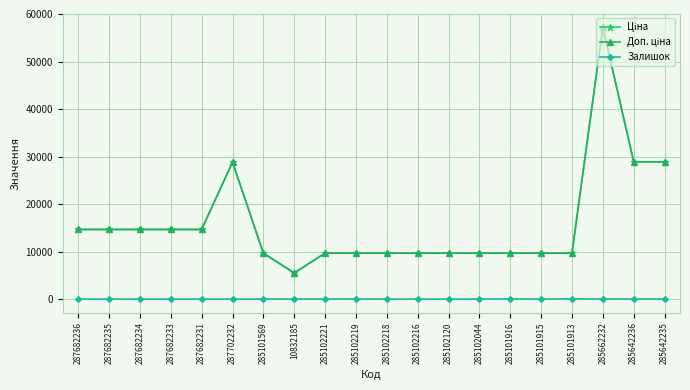

In Ціна, how many points are lower than both neighbors (excluding endpoints)?

1